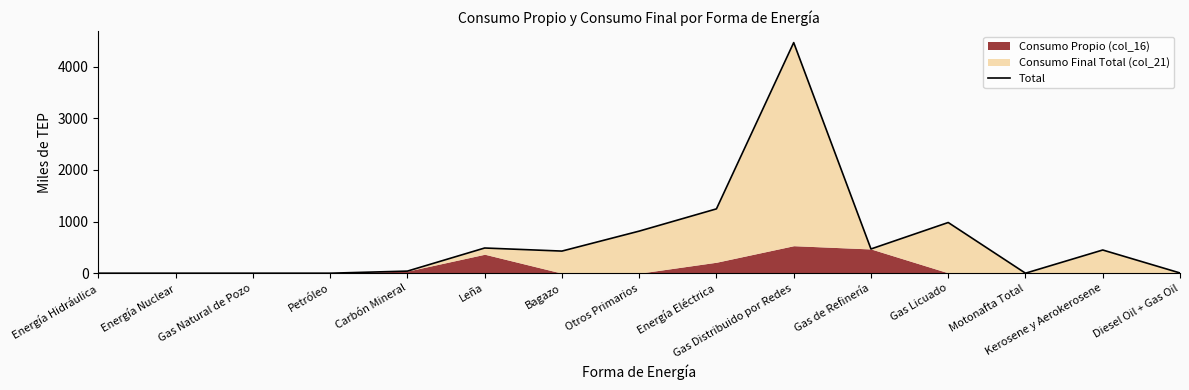

Is it true that the value at Motonafta Total is 1666.9?

False